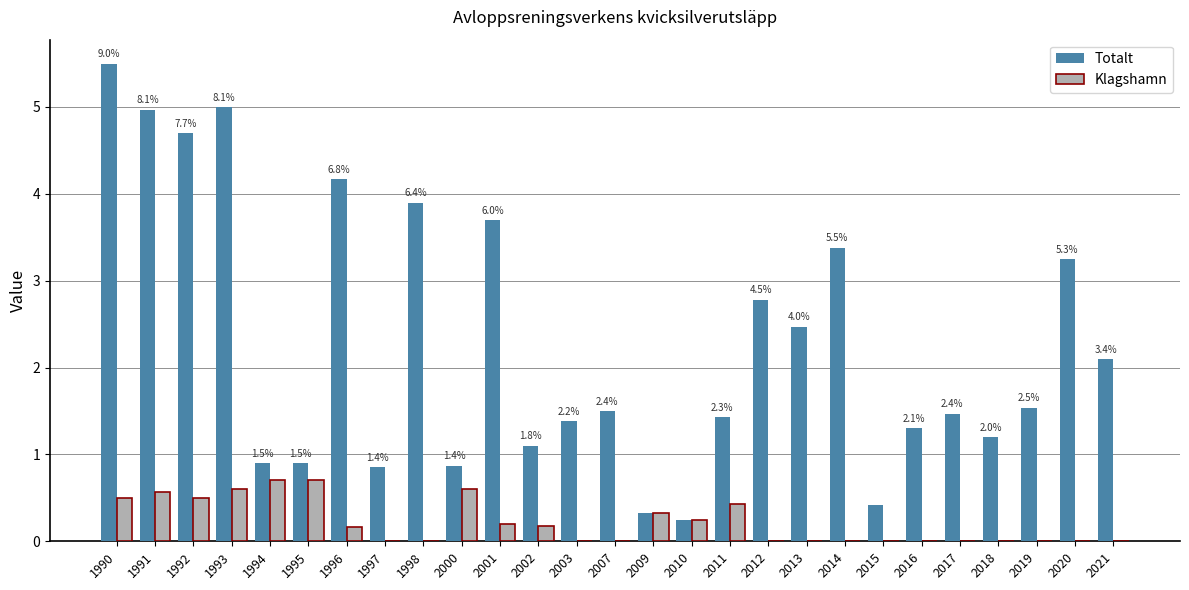

At which category does the chart reach its peak across all series?

1990